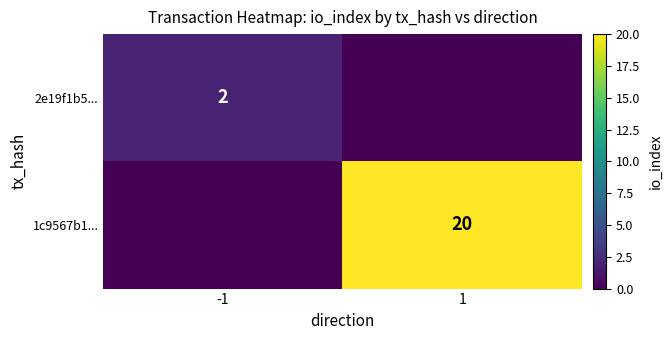

Is it true that 1c9567b1... equals 20 at 1?

True